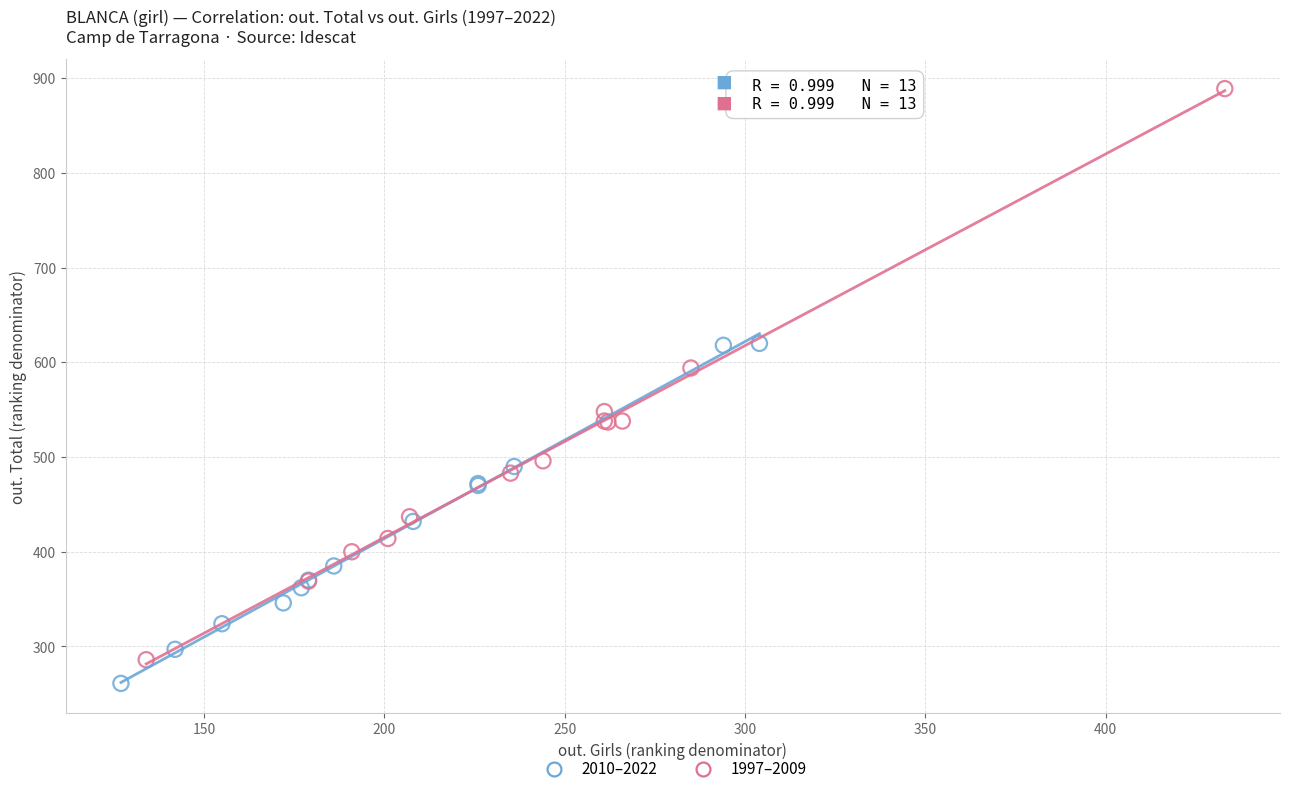

Which series has the largest Y range (max minus min)?

1997–2009